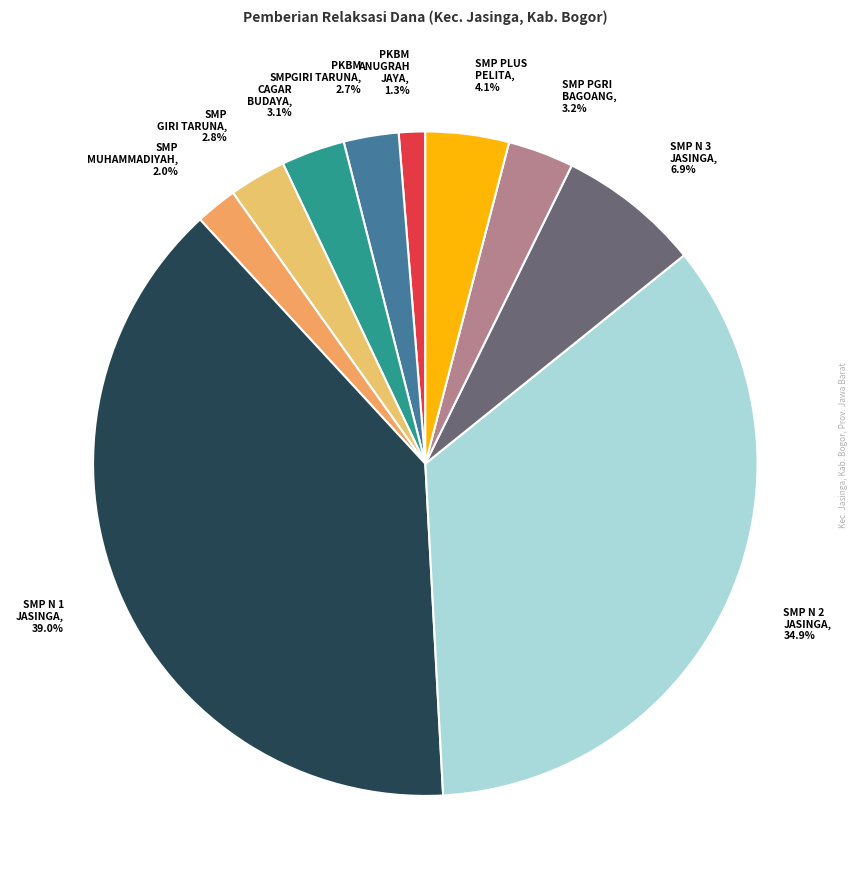

Between SMP MUHAMMADIYAH, 2.0% and SMP PLUS PELITA, 4.1%, which is larger?

SMP PLUS PELITA, 4.1%